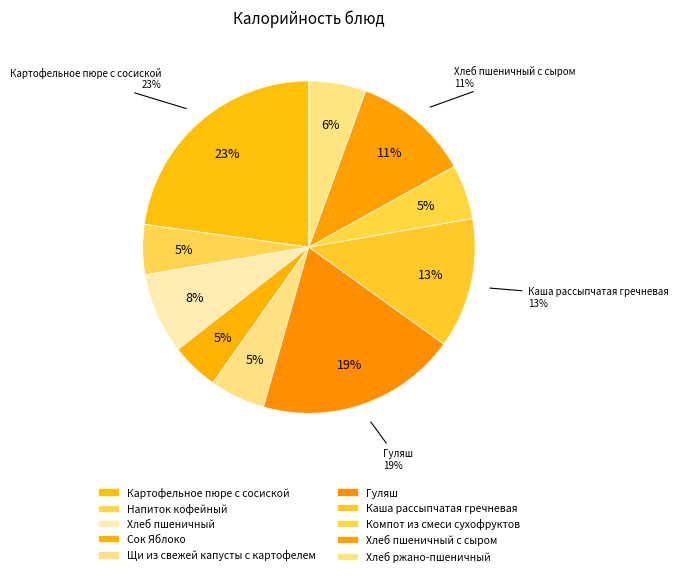

Is it true that Хлеб пшеничный is 8% of the pie?

True